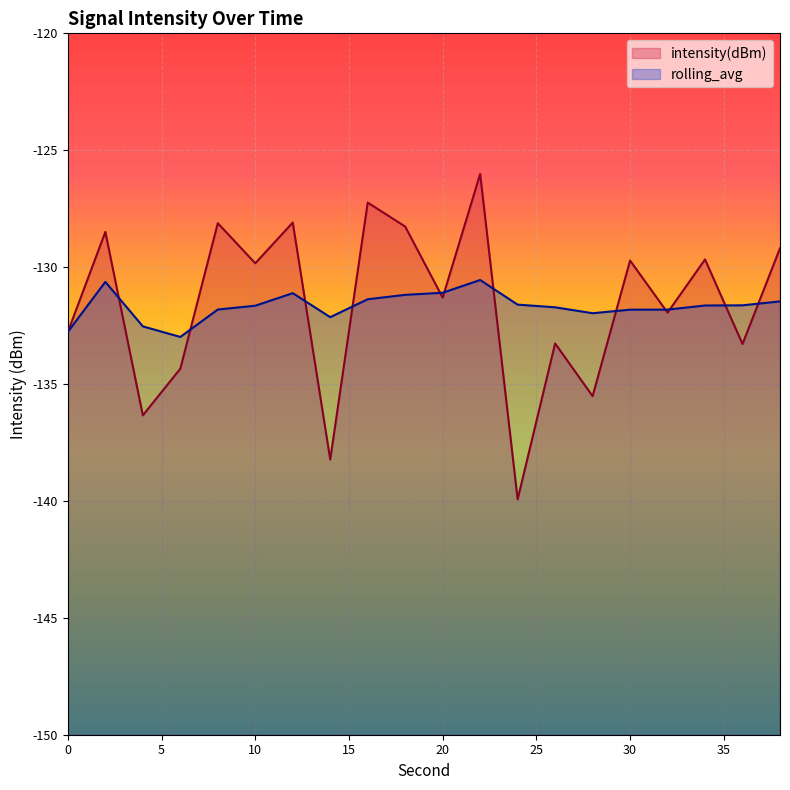

What is the value of the intensity(dBm) point at the 1st from the left?

-132.8